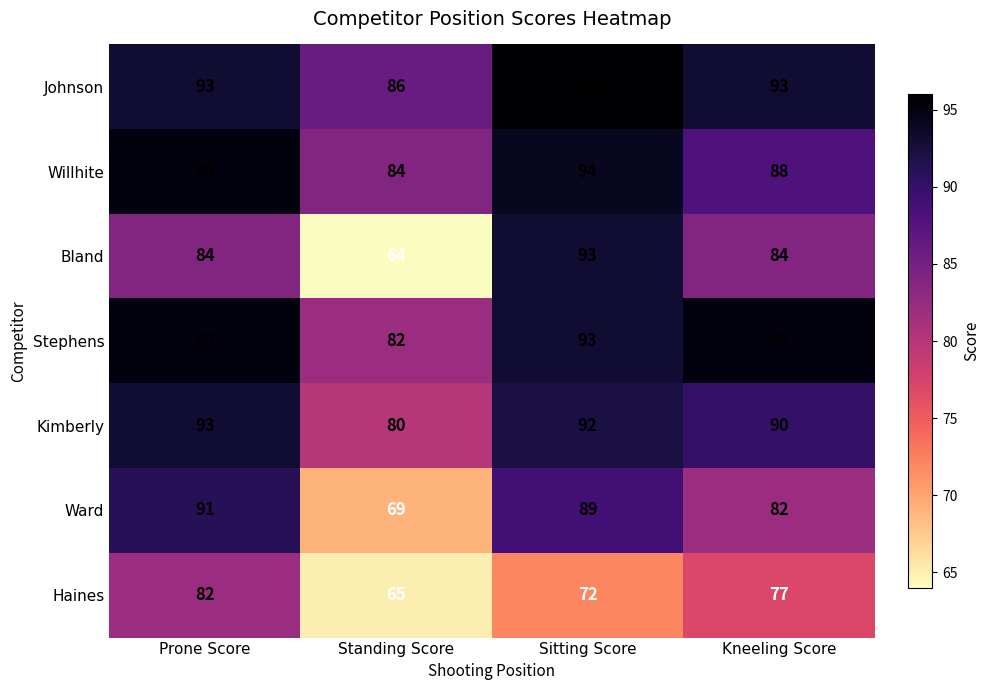

True or false: Ward has a value of 100 at Standing Score.

False